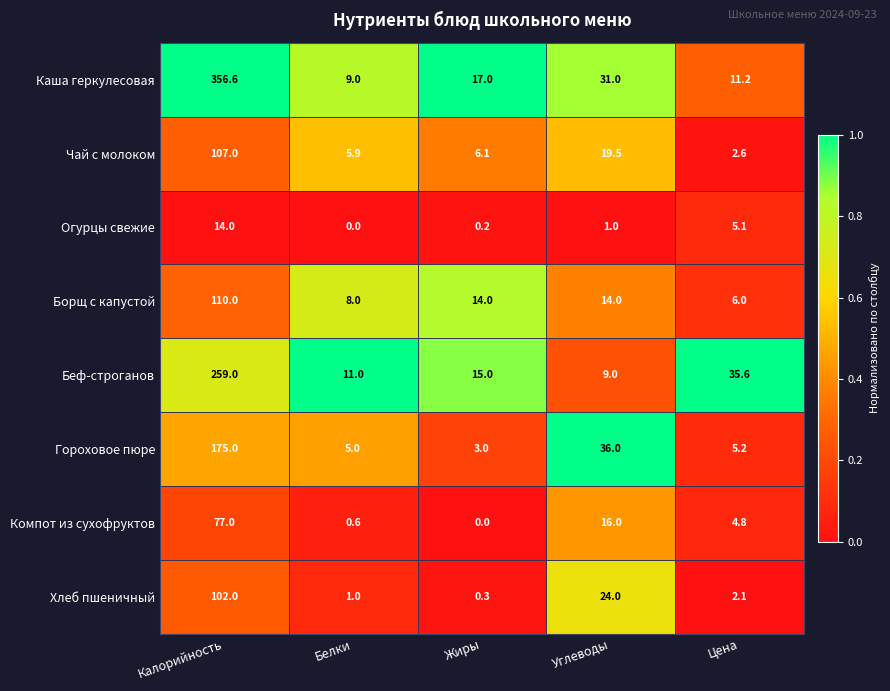

What is the average value of the Гороховое пюре series?

44.8